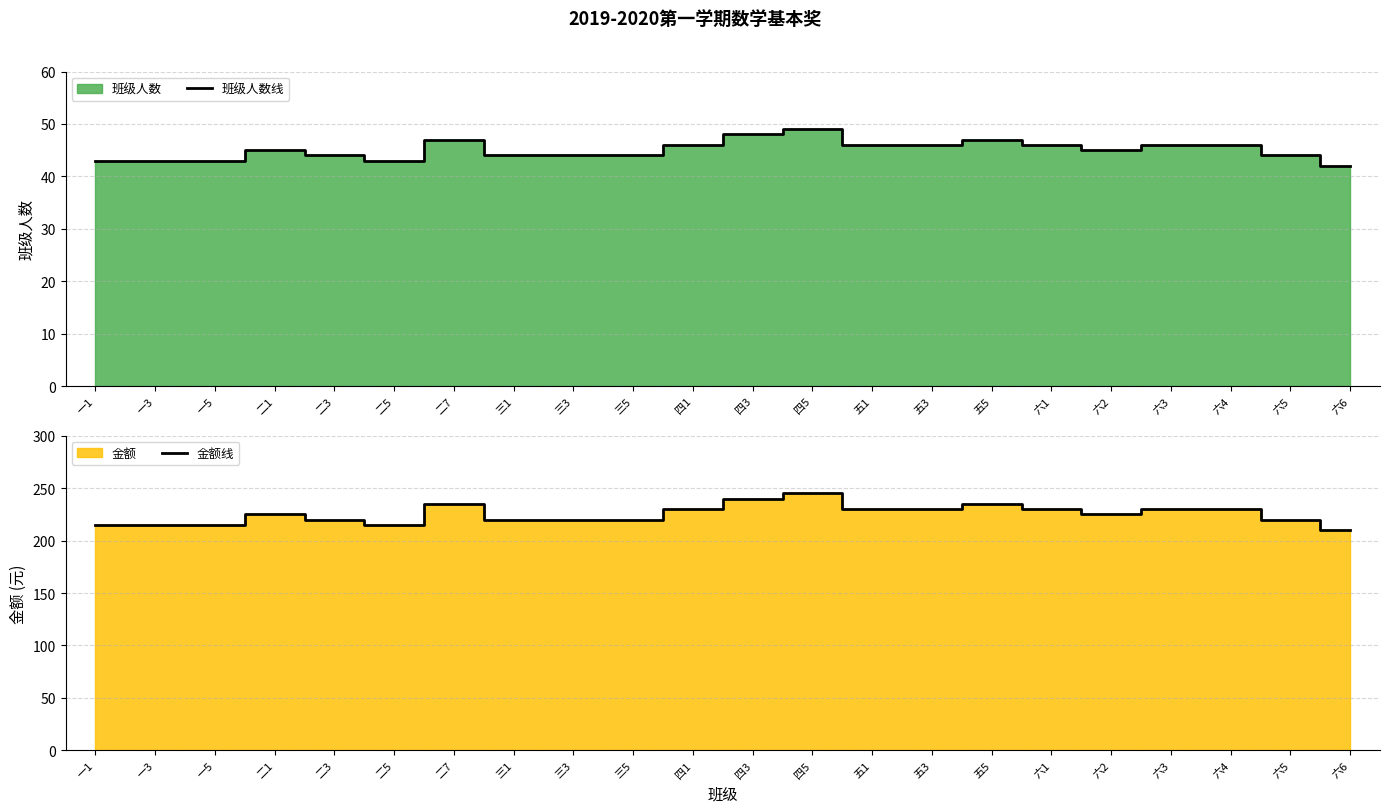

Reading left to right, extract all data points from this chart.

班级人数线: 一1=43	一3=43	一5=43	二1=45	二3=44	二5=43	二7=47	三1=44	三3=44	三5=44	四1=46	四3=48	四5=49	五1=46	五3=46	五5=47	六1=46	六2=45	六3=46	六4=46	六5=44	六6=42
金额线: 一1=215	一3=215	一5=215	二1=225	二3=220	二5=215	二7=235	三1=220	三3=220	三5=220	四1=230	四3=240	四5=245	五1=230	五3=230	五5=235	六1=230	六2=225	六3=230	六4=230	六5=220	六6=210